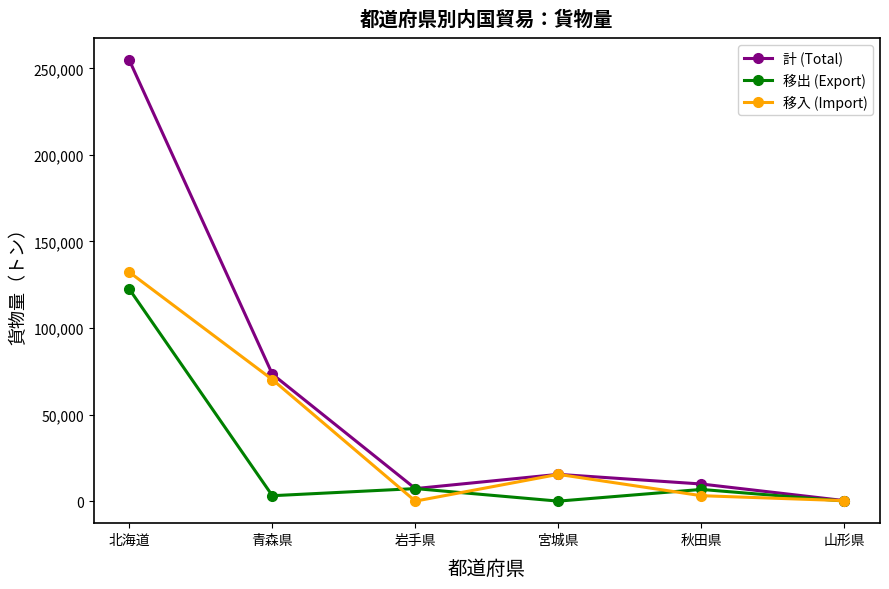

Where do 移入 (Import) and 移出 (Export) first cross each other?

青森県 and 岩手県